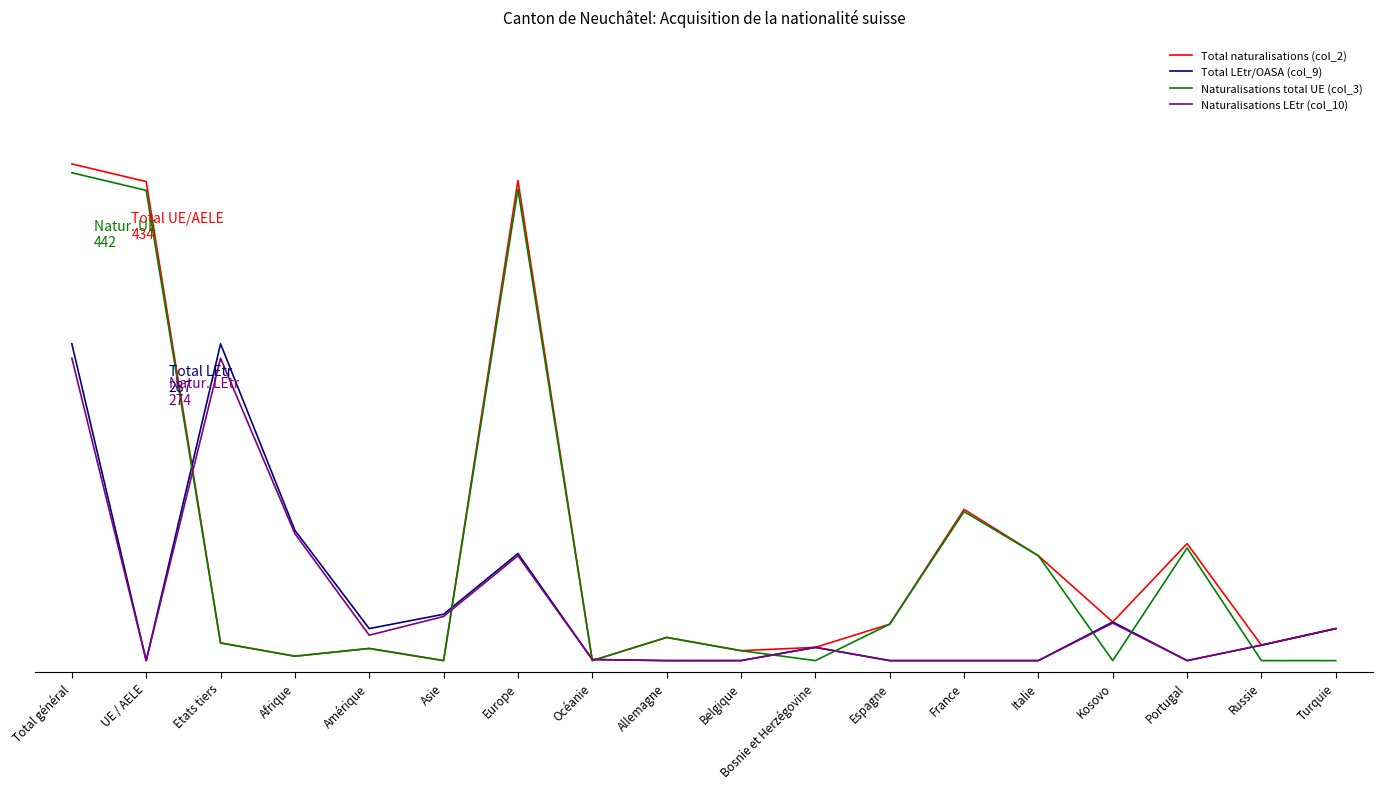

What is the value of the Naturalisations total UE (col_3) point at the 9th from the left?

21